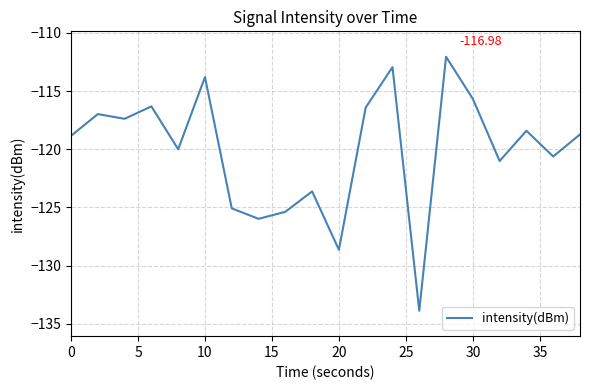

What is the difference between the maximum and minimum values?

21.8